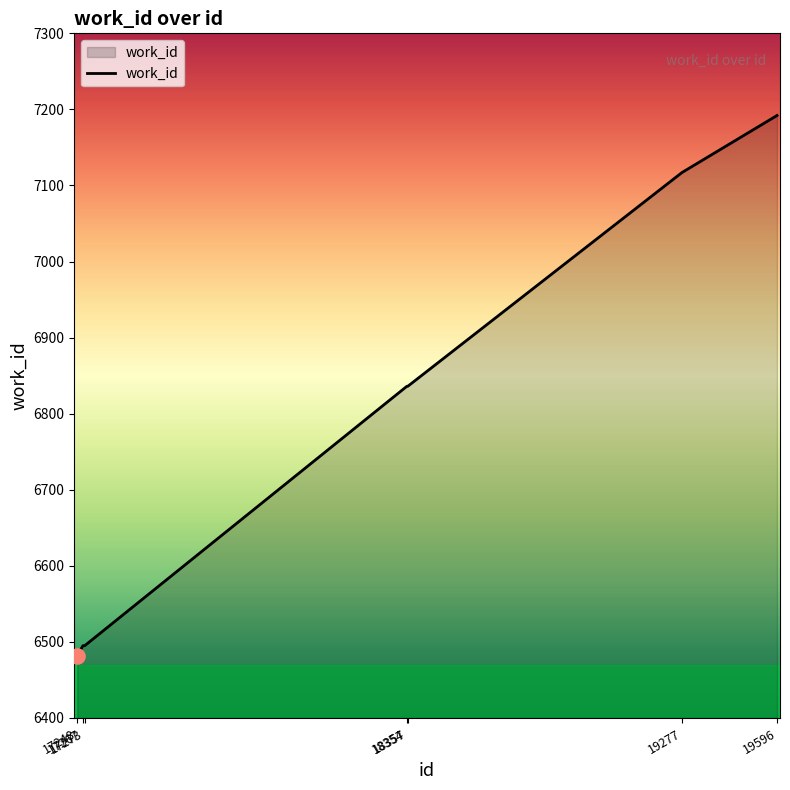

What is the change in value from 17273 to 18354?

+341